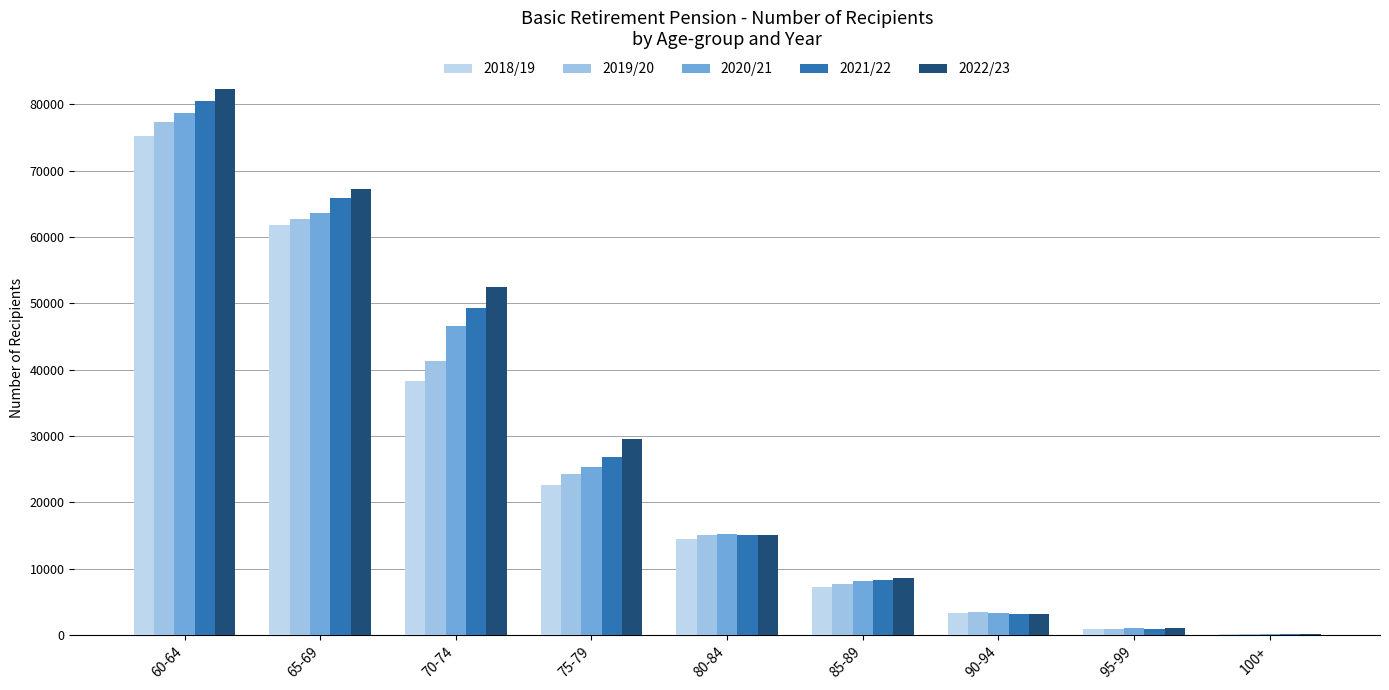

Are the bars grouped side by side (vs. stacked)?

Yes